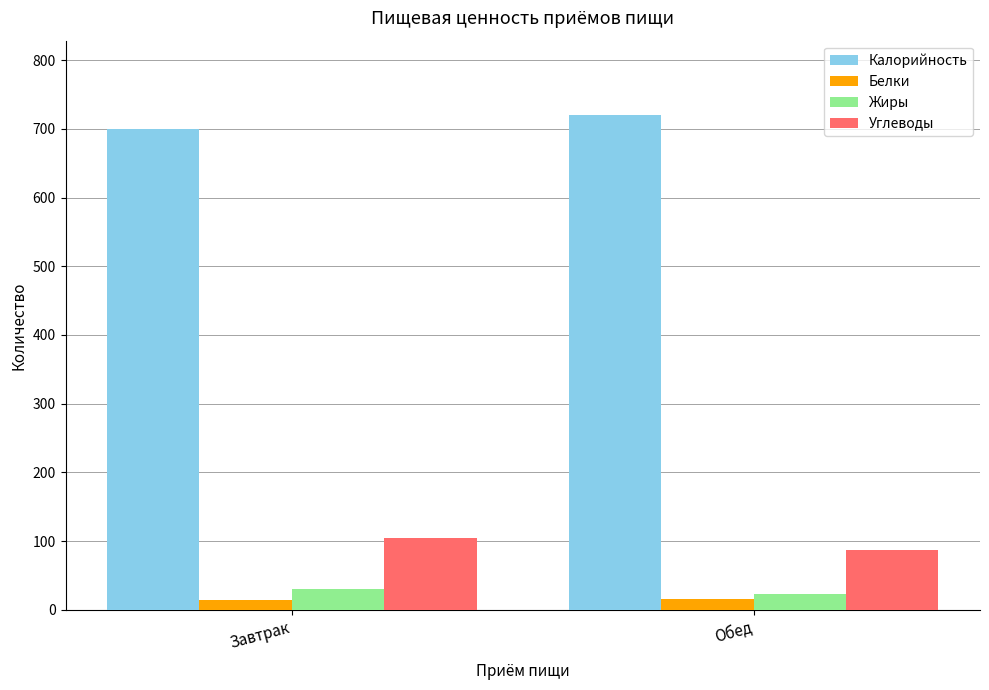

At which category does the chart reach its peak across all series?

Обед